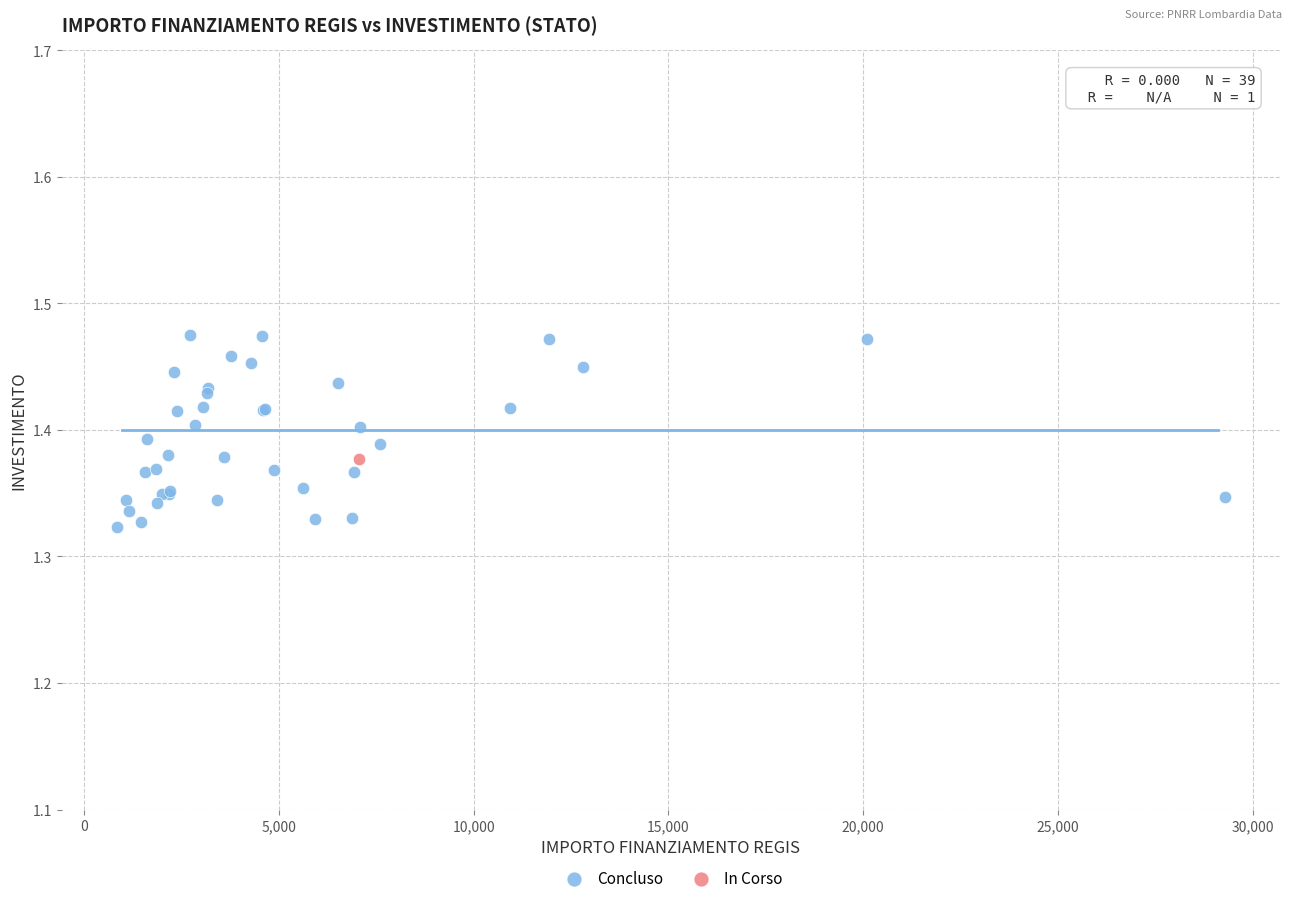

What are all the series names shown in the legend?

Concluso, In Corso